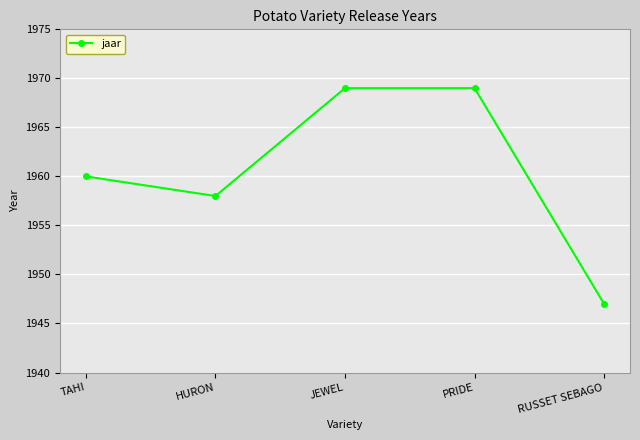

What is the maximum value shown in the chart?

1969